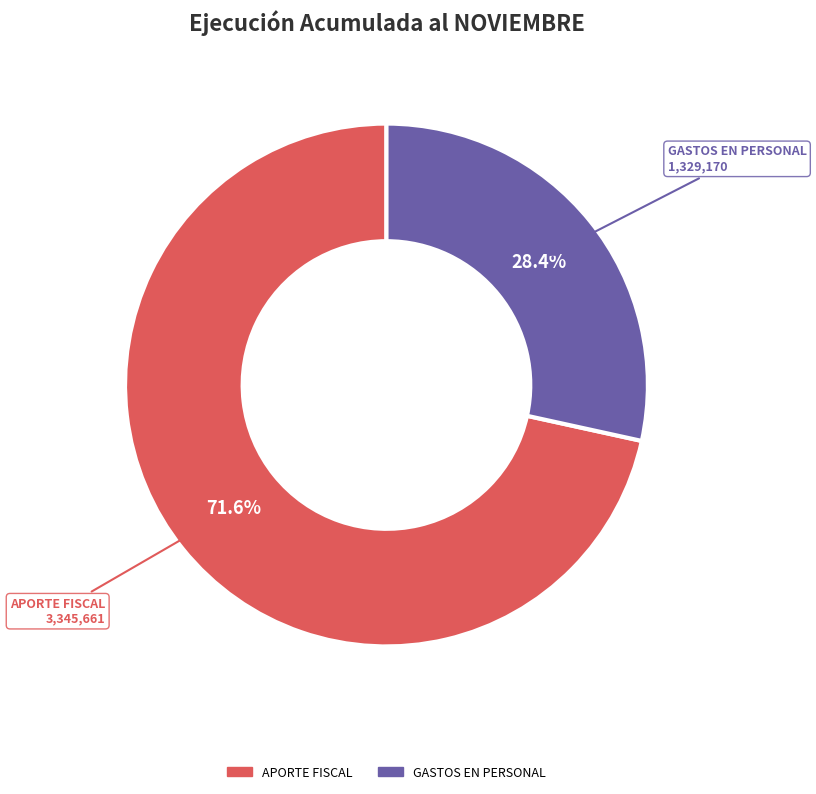

Is there a majority slice in this chart?

Yes